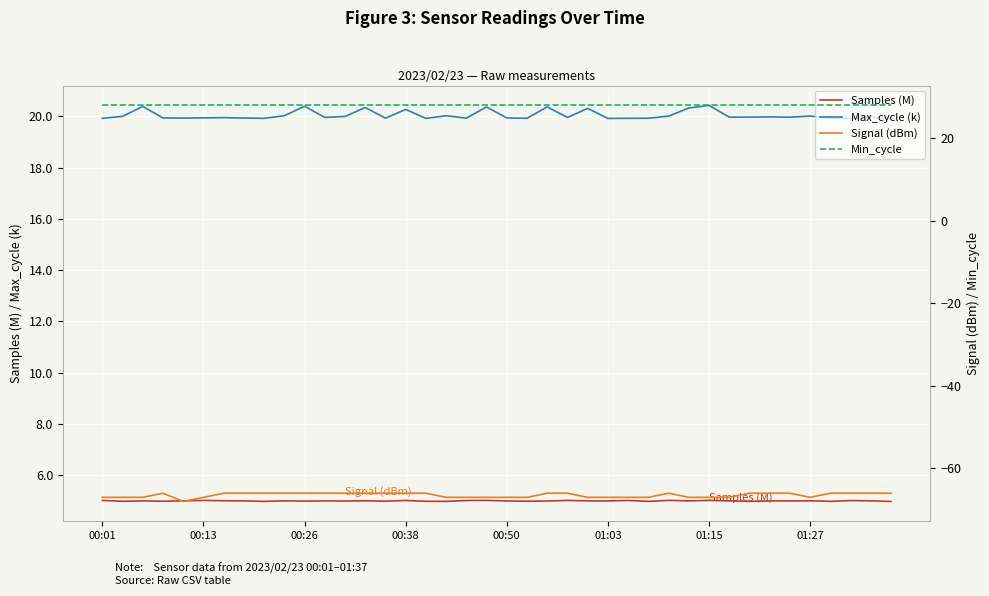

True or false: Min_cycle and Max_cycle (k) intersect in this chart.

False